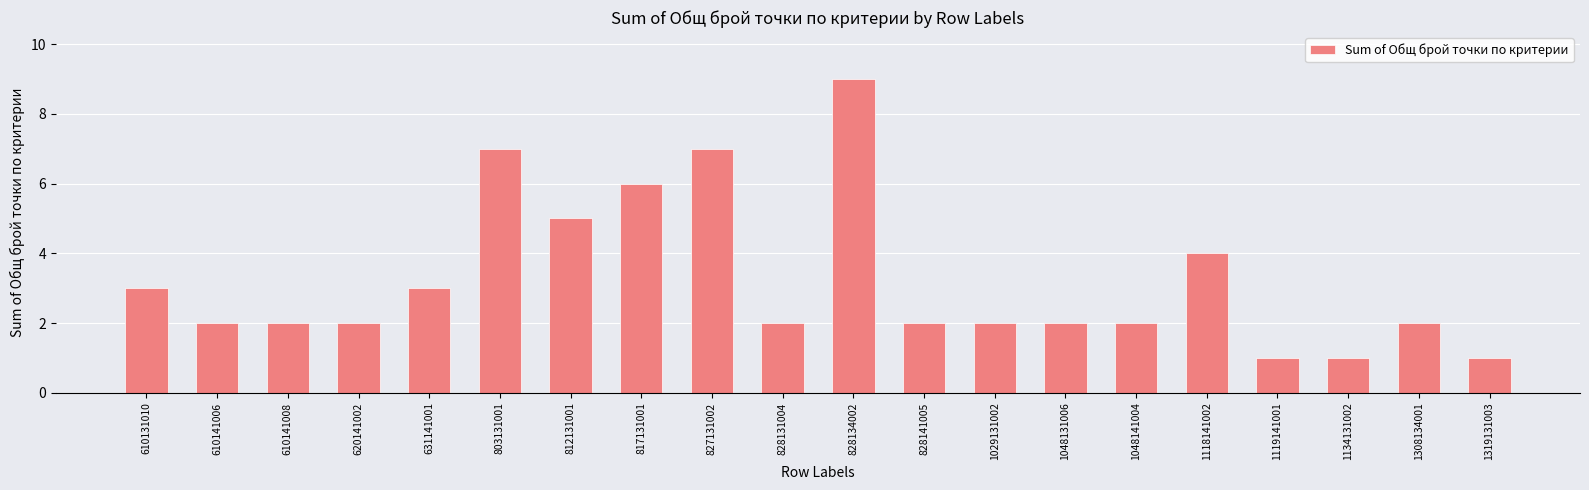

What is the smallest value displayed?

1